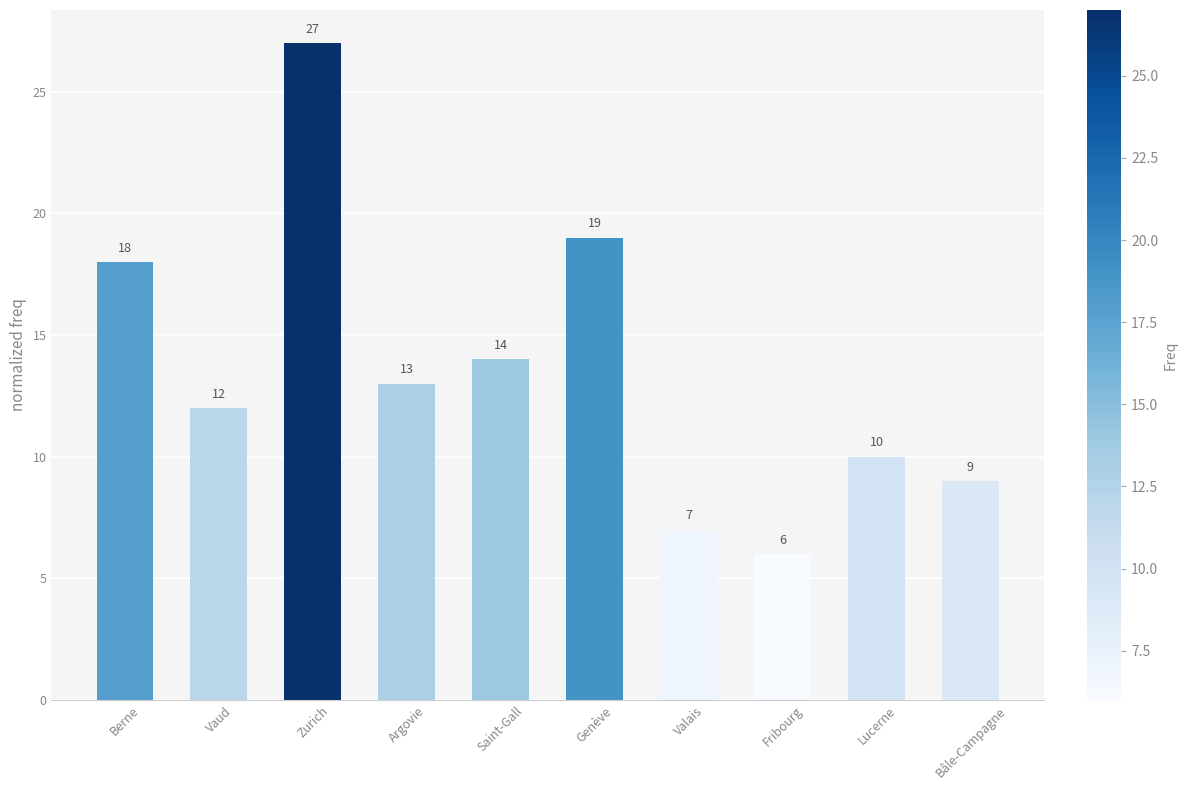

At which label does the data first exceed 13?

Berne